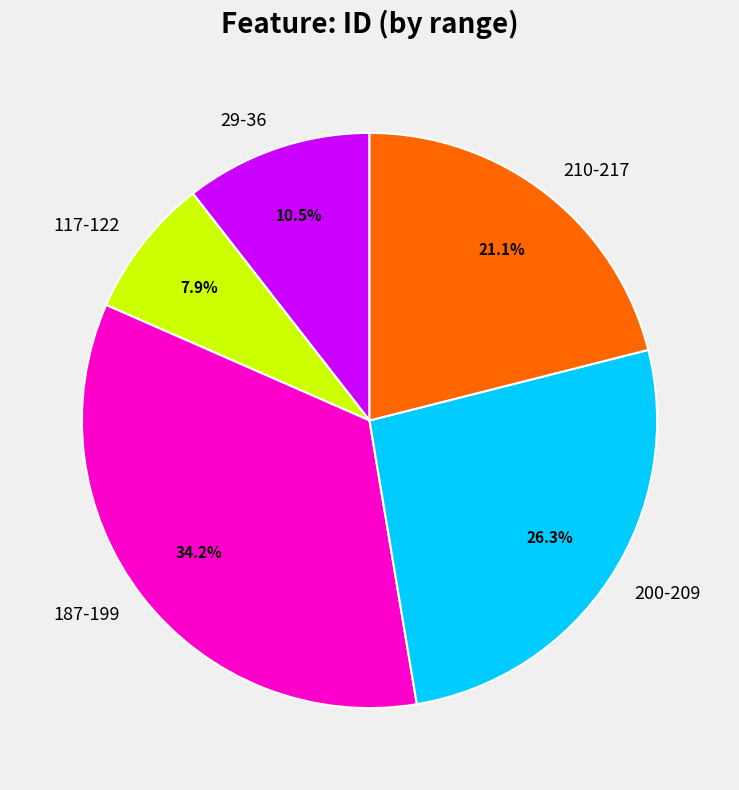

Rank the categories by value from highest to lowest.

187-199, 200-209, 210-217, 29-36, 117-122